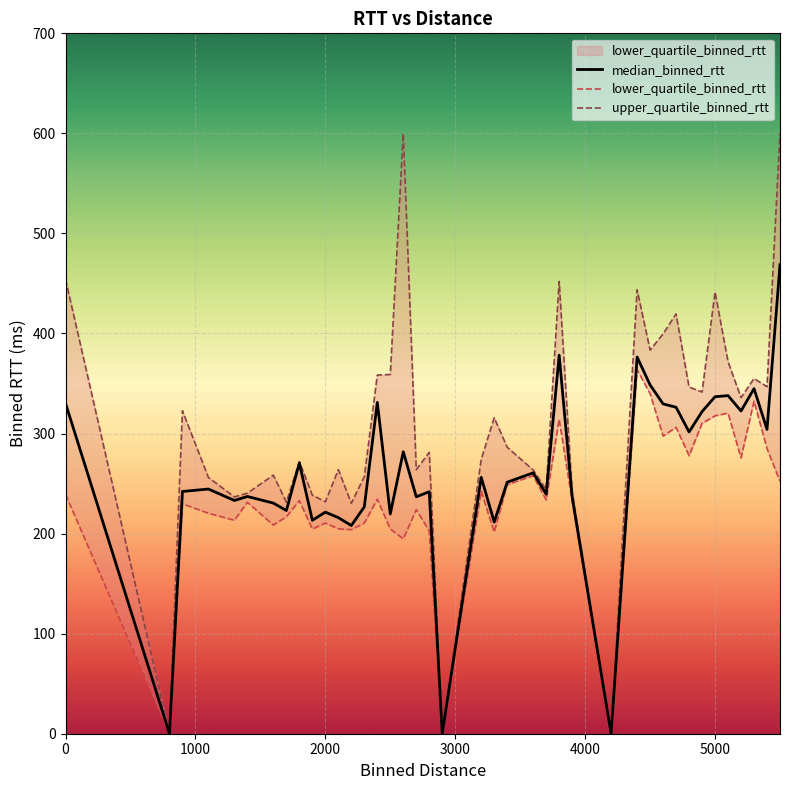

True or false: upper_quartile_binned_rtt and median_binned_rtt cross at least once.

False